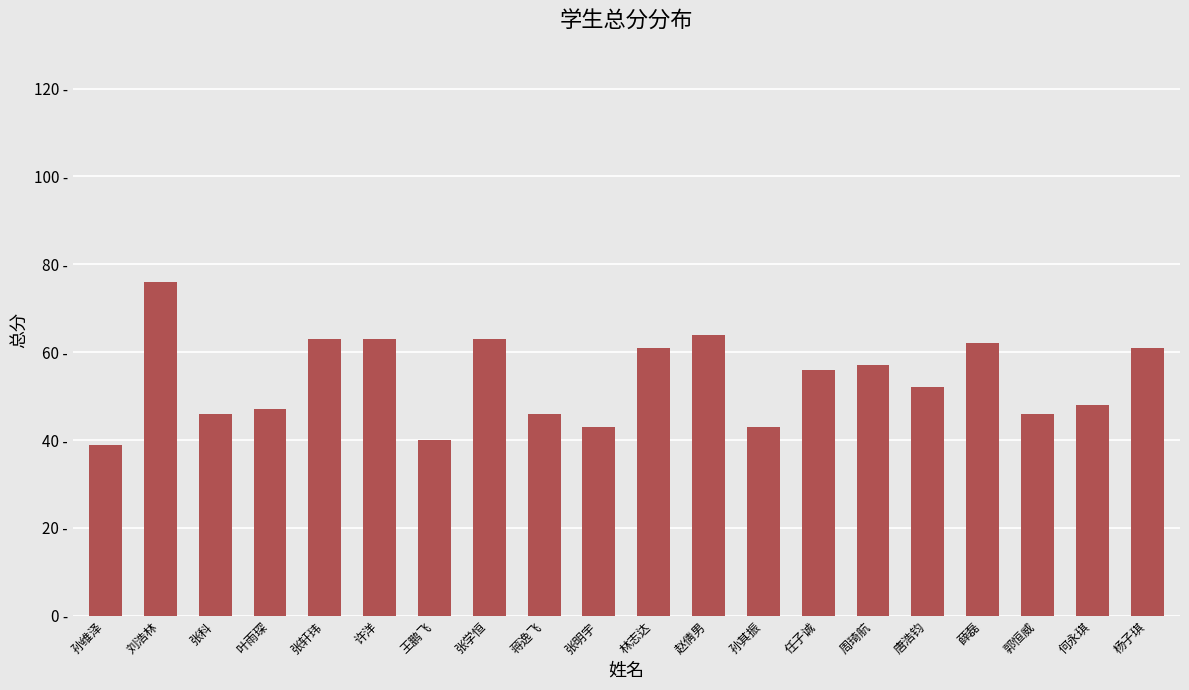

Rank the categories by value from lowest to highest.

孙维泽, 王鹏飞, 张明宇, 孙其振, 张科, 蒋逸飞, 郭恒威, 叶雨琛, 何永琪, 唐浩钧, 任子诚, 周琦航, 林志达, 杨子琪, 薛磊, 张轩玮, 许洋, 张学恒, 赵倩男, 刘浩林